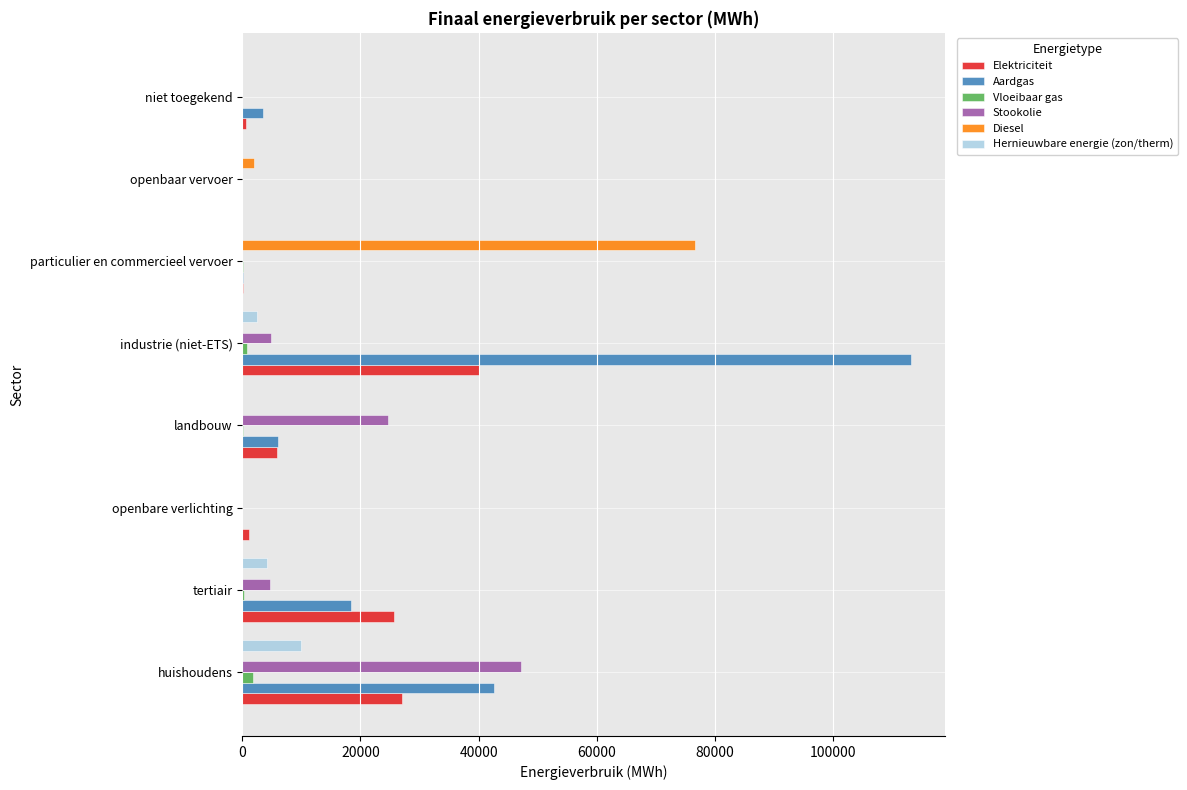

At which category is the sum across all series the highest?

industrie (niet-ETS)